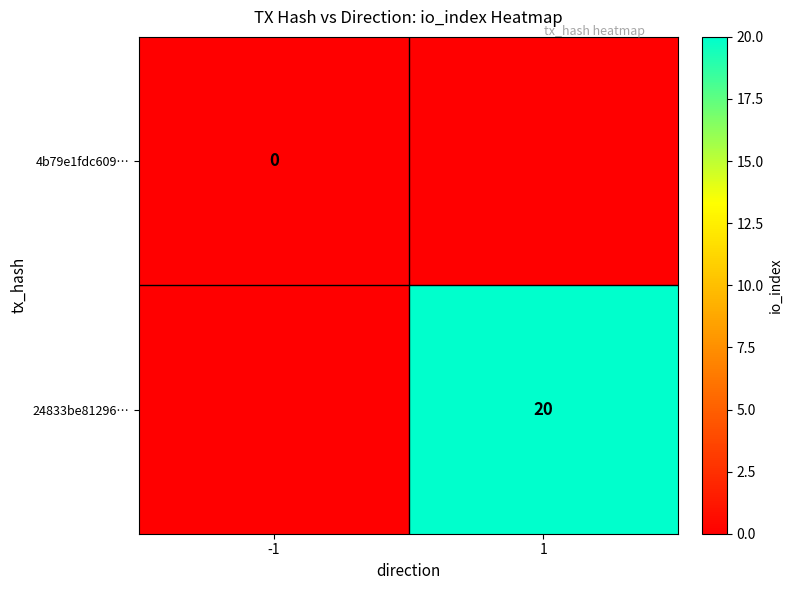

The 24833be81296… series shows 20 at 1. True or false?

True